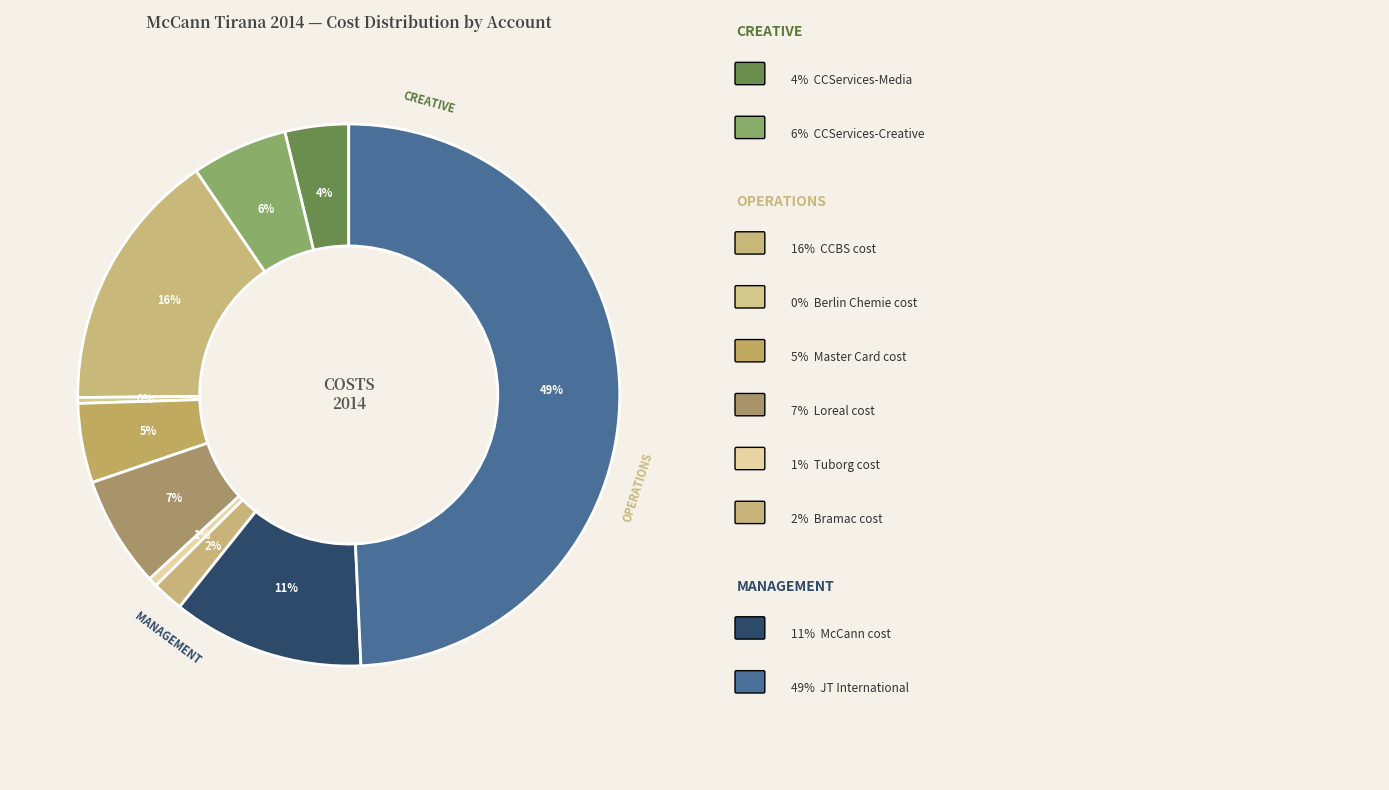

Rank the categories by value from lowest to highest.

Berlin Chemie cost, Tuborg cost, Bramac cost, CCServices-Media, Master Card cost, CCServices-Creative, Loreal cost, McCann cost, CCBS cost, JT International